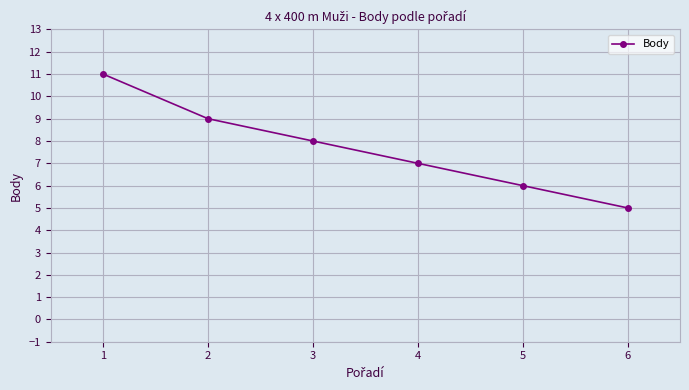

What is the average value?

8